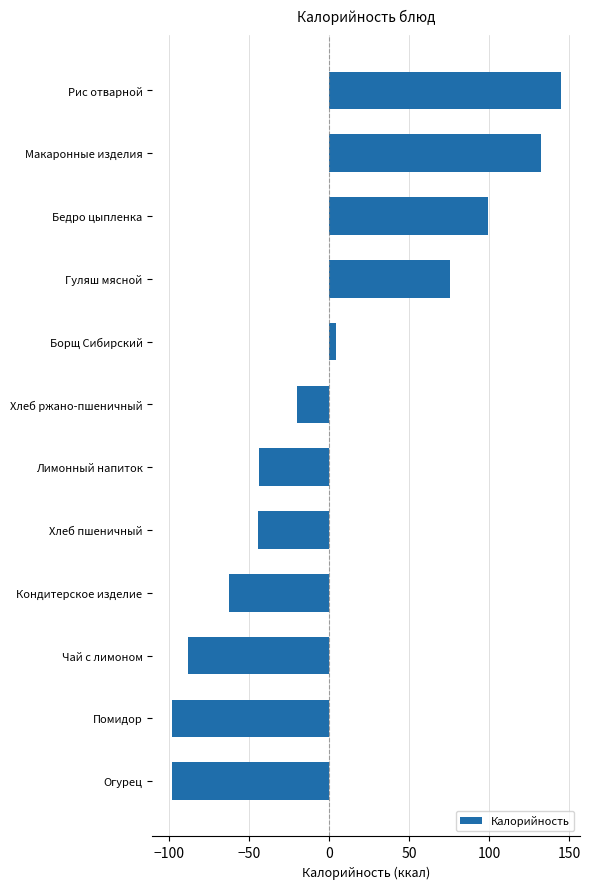

What is the change in value from Хлеб ржано-пшеничный to Чай с лимоном?

-68.0